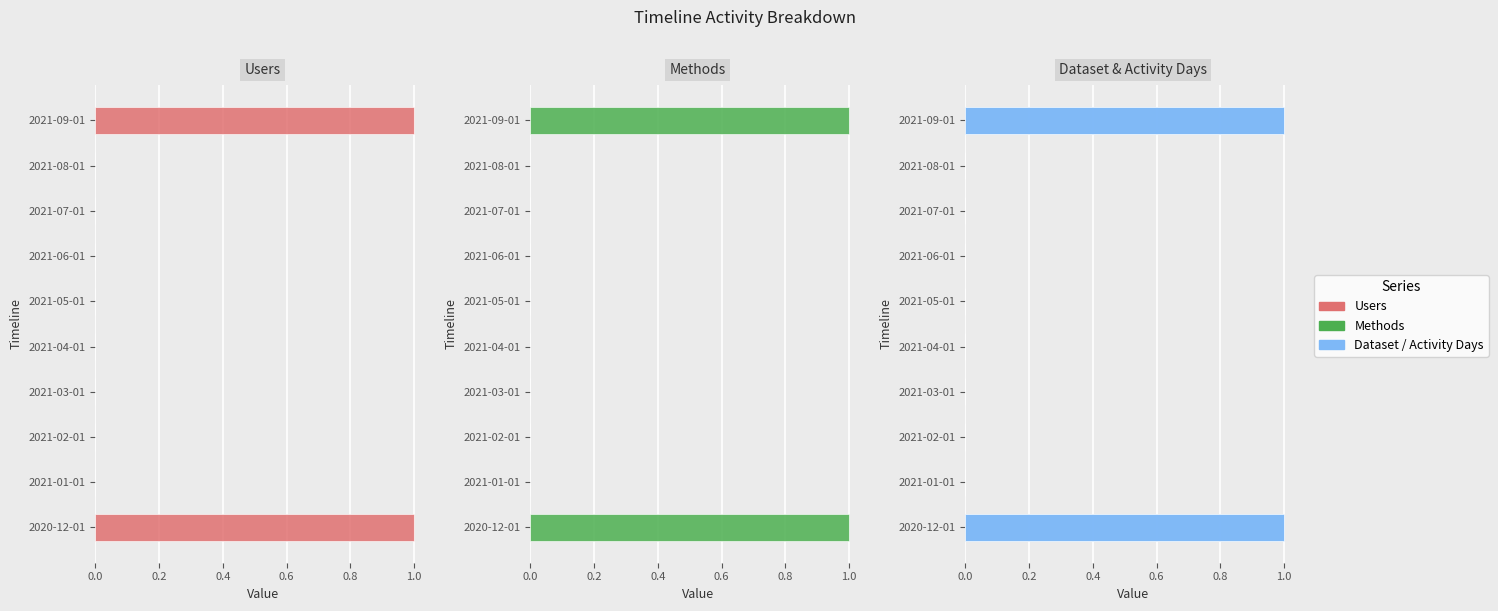

How many categories are shown in the chart?

10